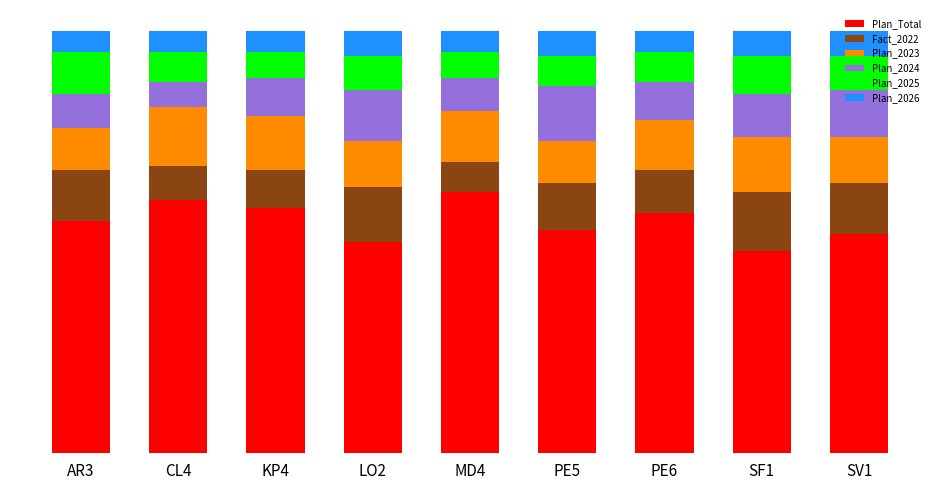

The Plan_Total series shows 48.0 at SF1. True or false?

True